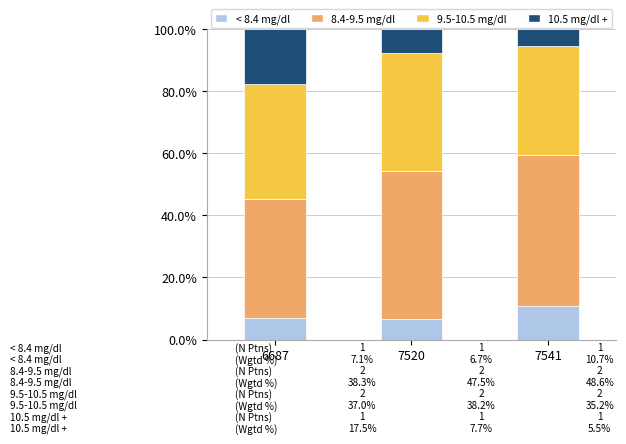

How many values in the < 8.4 mg/dl series are below 7?

1